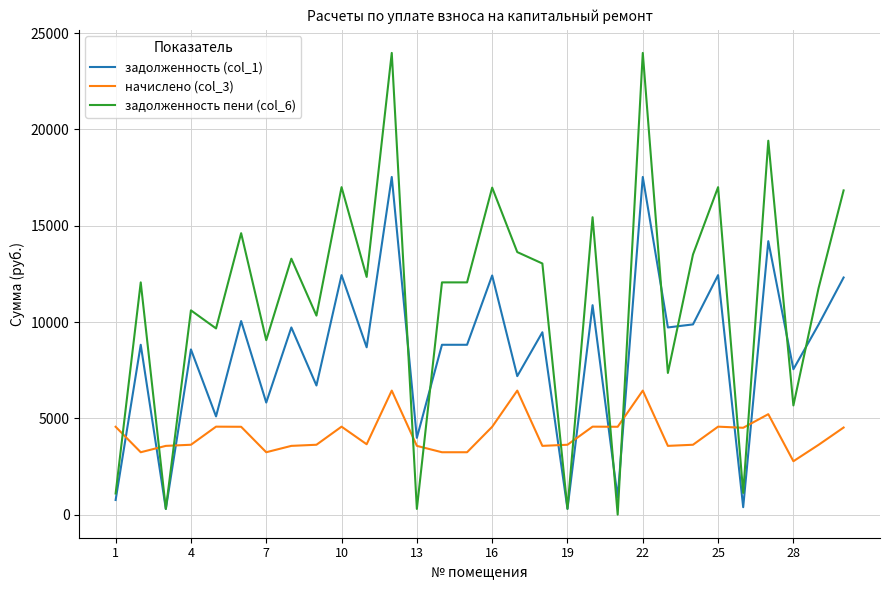

Rank the series by their average value, from highest to lowest.

задолженность пени (col_6), задолженность (col_1), начислено (col_3)